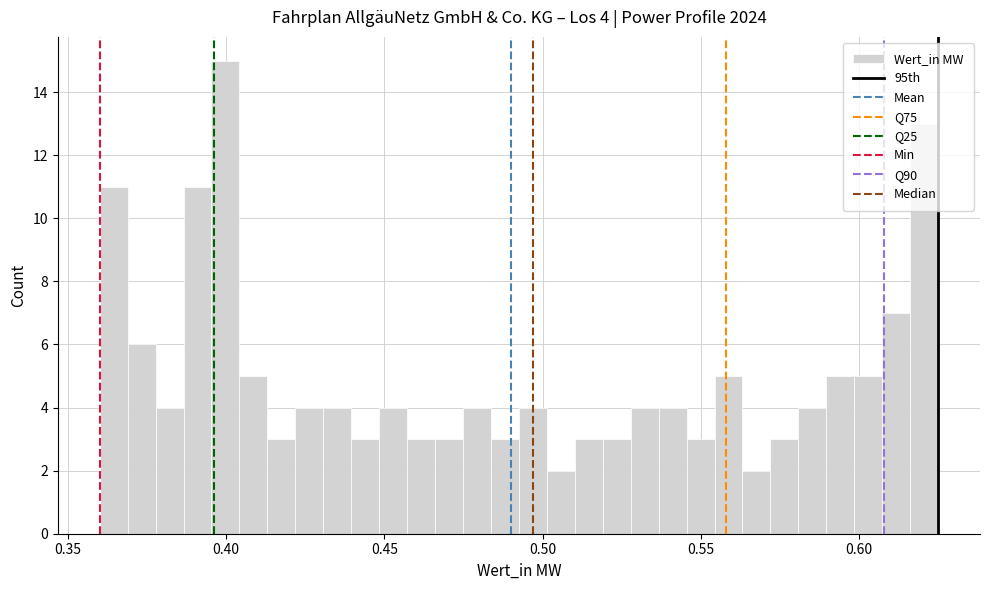

Read against the x-axis, roughly where is the centre of the tallest bar?

0.400